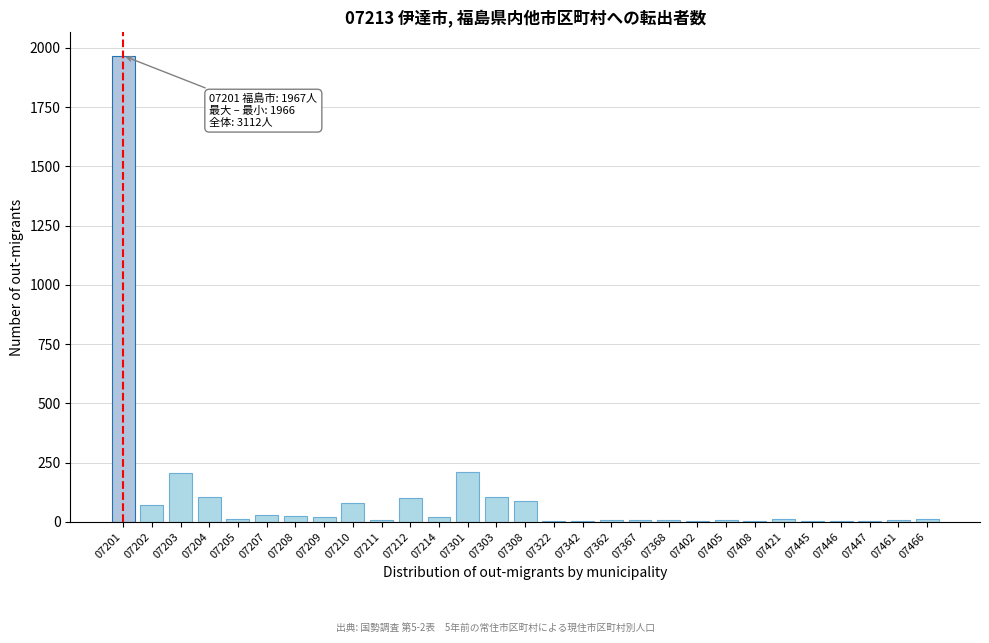

True or false: the data shows 11 at 07466.

True